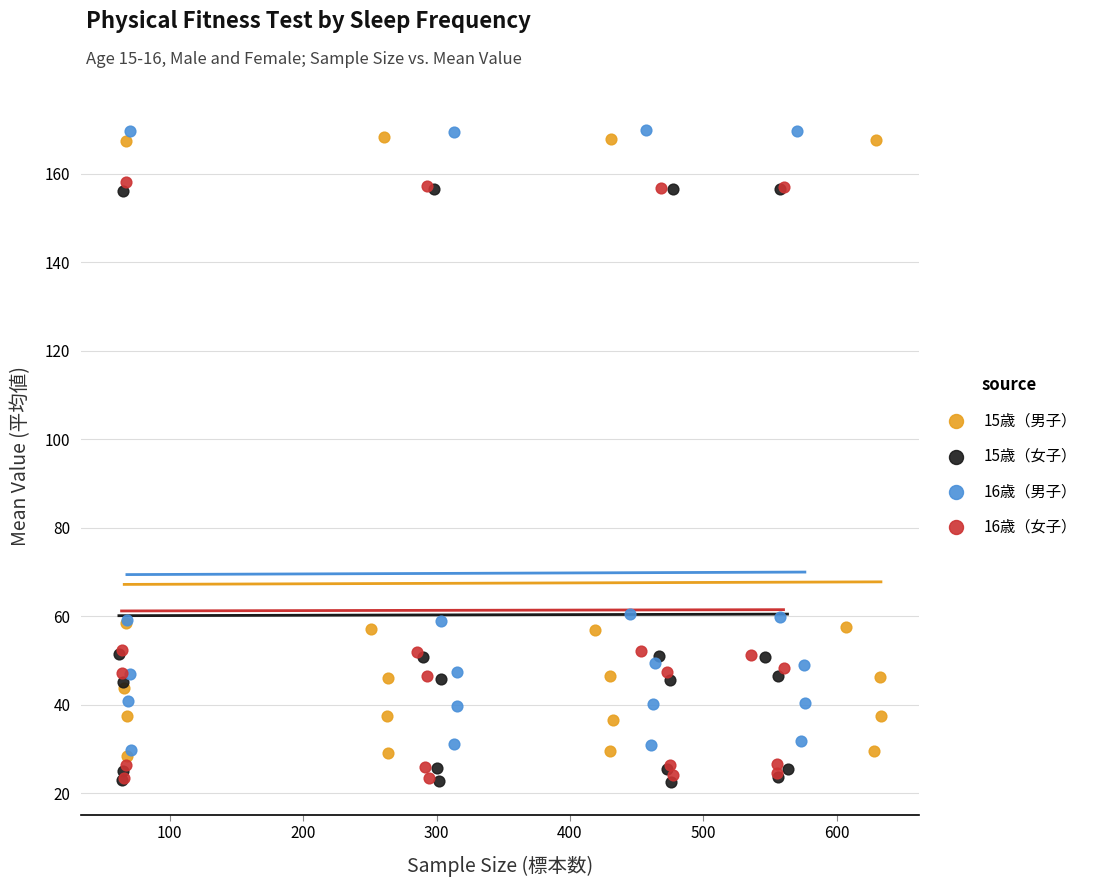

Which series has the widest spread of Y values?

16歳（男子）